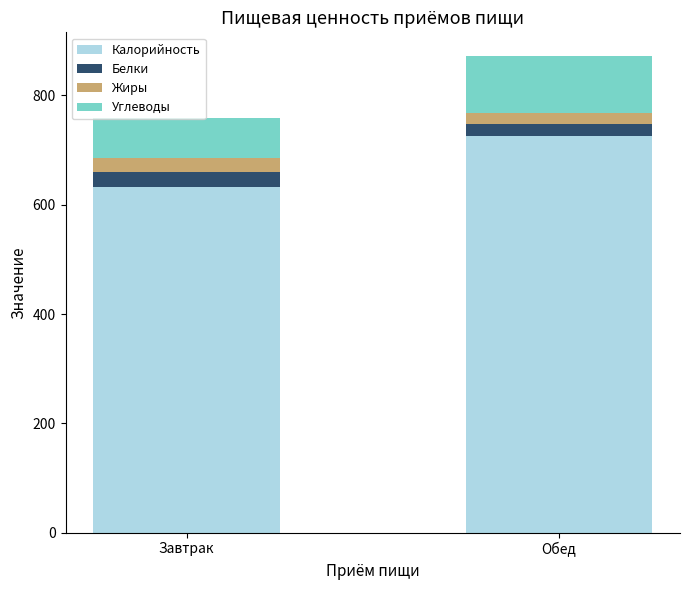

What is the sum of all Калорийность values?

1358.6